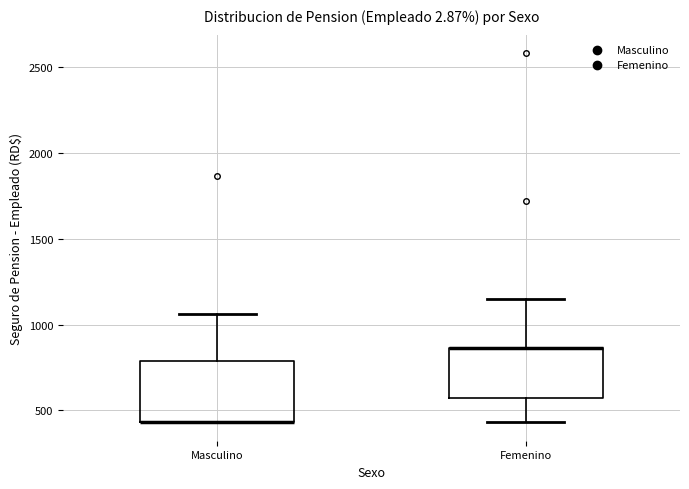

Reading left to right, read every box against the y-axis: the position of its median line, the range the box covers, and the ends of its whiskers. The values are not printed on the chart, so give them approximately, as read against the axis.

Masculino: median 450 (drawn on the box's lower edge), box 450 to 800, whiskers 450 to 1050
Femenino: median 850 (drawn on the box's upper edge), box 550 to 850, whiskers 450 to 1150